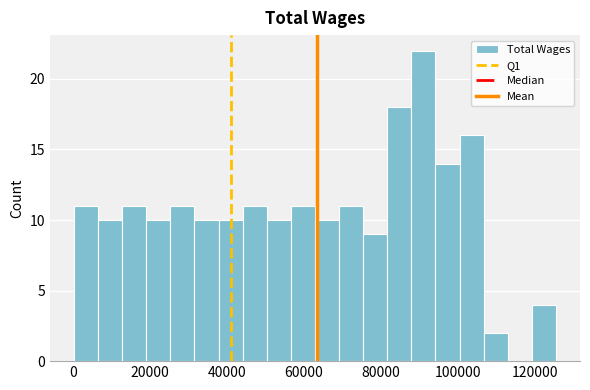

Read against the x-axis, roughly where is the centre of the tallest bar?

92000